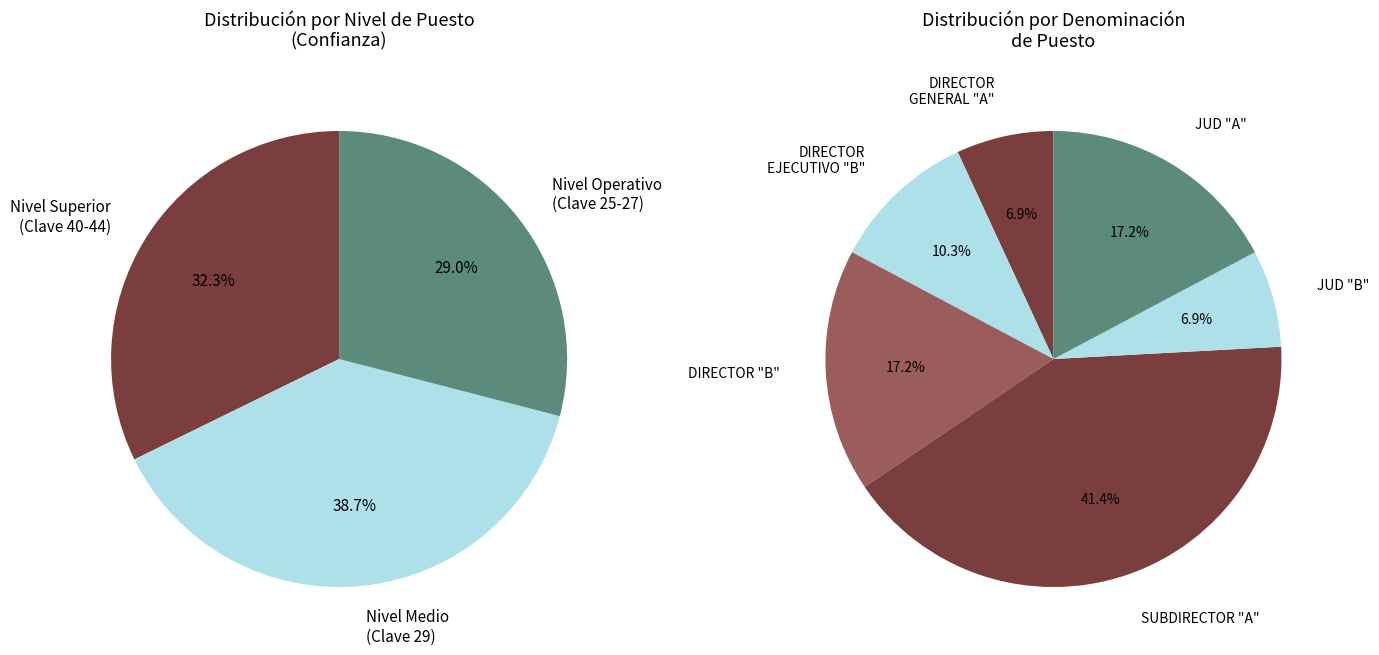

Is it true that 18 is 1% of the pie?

False